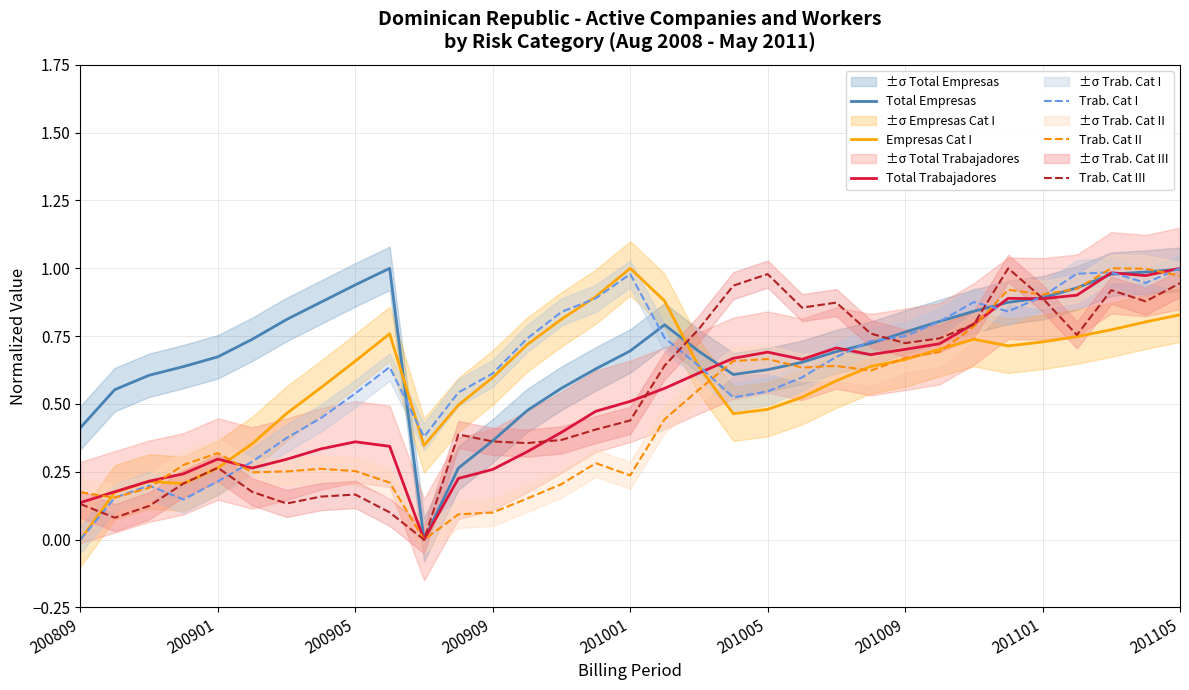

How many times do Total Trabajadores and Empresas Cat I cross each other?

2